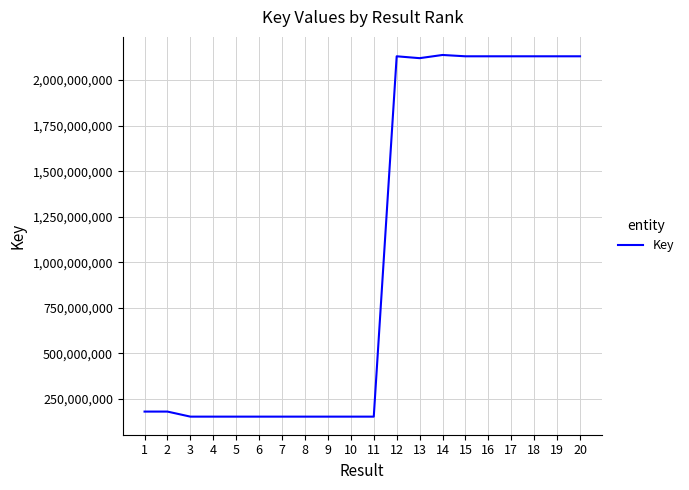

Does the chart display data point markers on the line(s)?

No